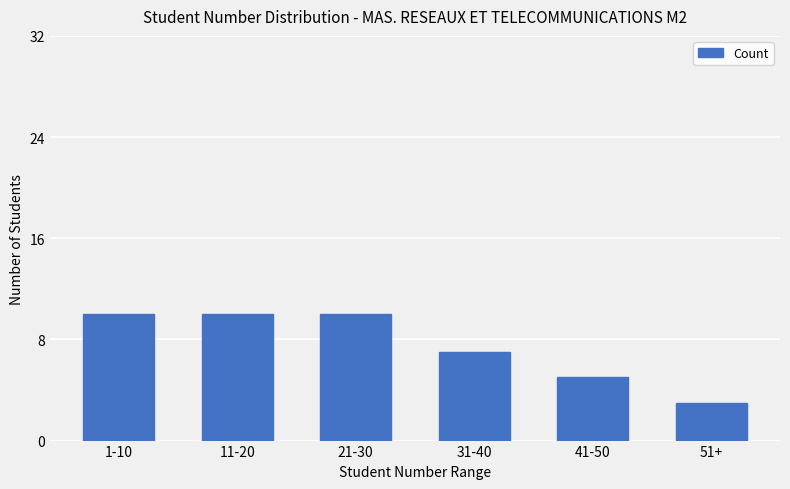

The value at 51+ is 3. True or false?

True